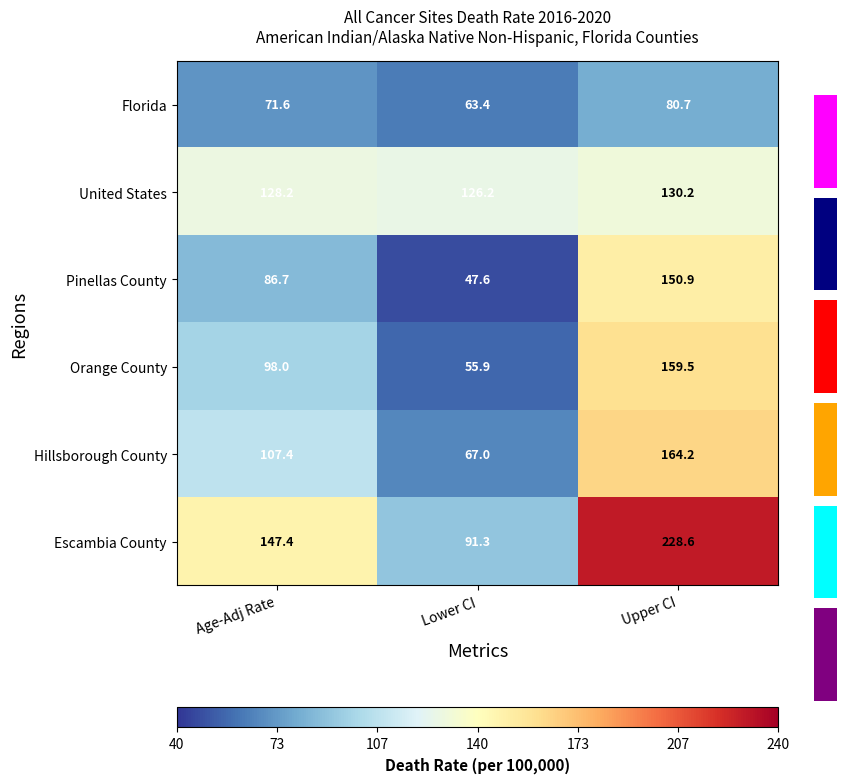

Is the value of Orange County at Lower CI greater than the value of Hillsborough County at Upper CI?

No